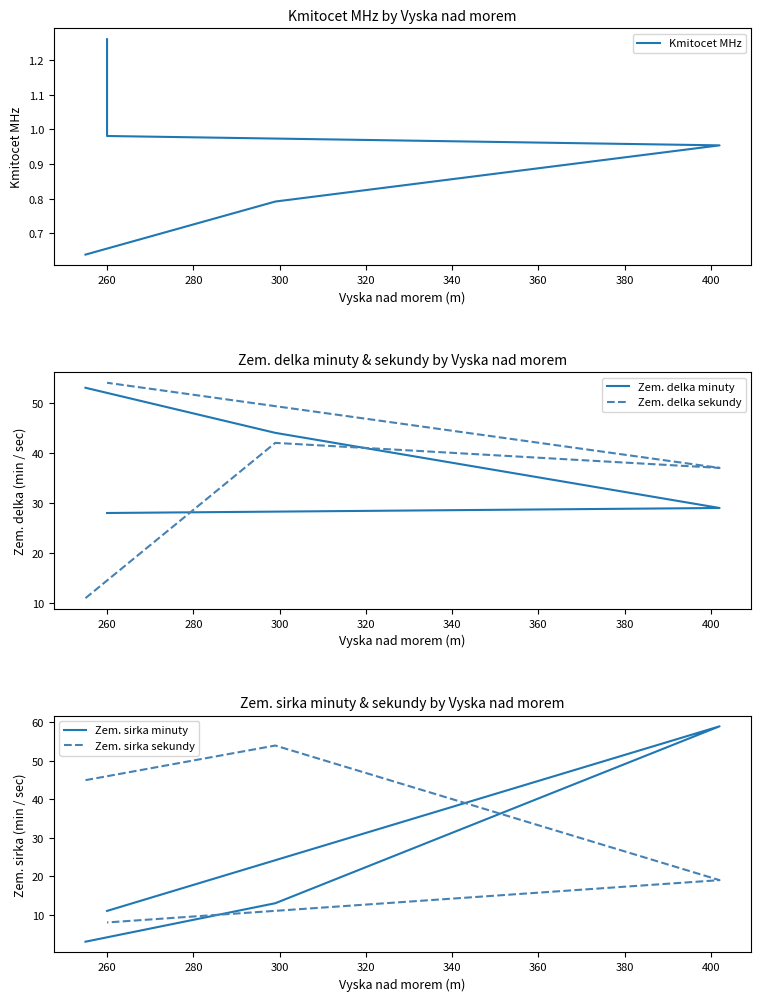

True or false: Zem. sirka minuty and Zem. sirka sekundy cross at least once.

True